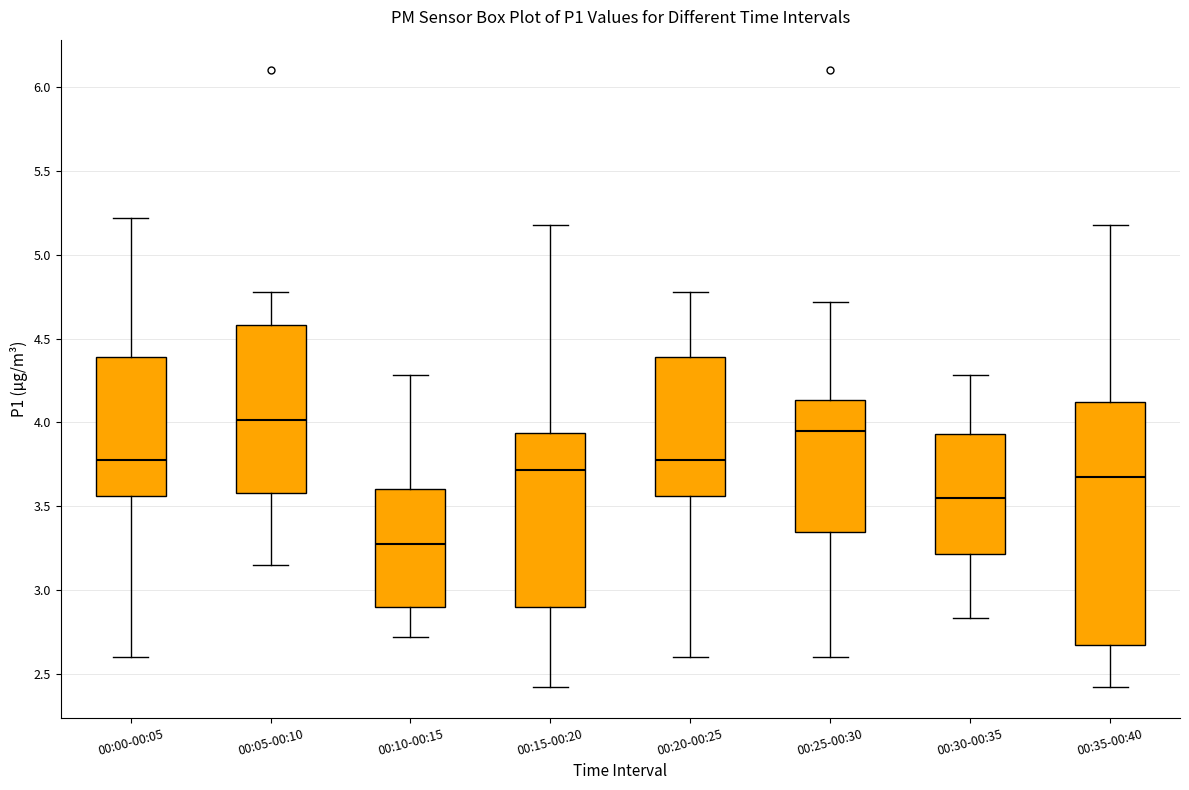

Which box's median line is the highest?

00:05-00:10